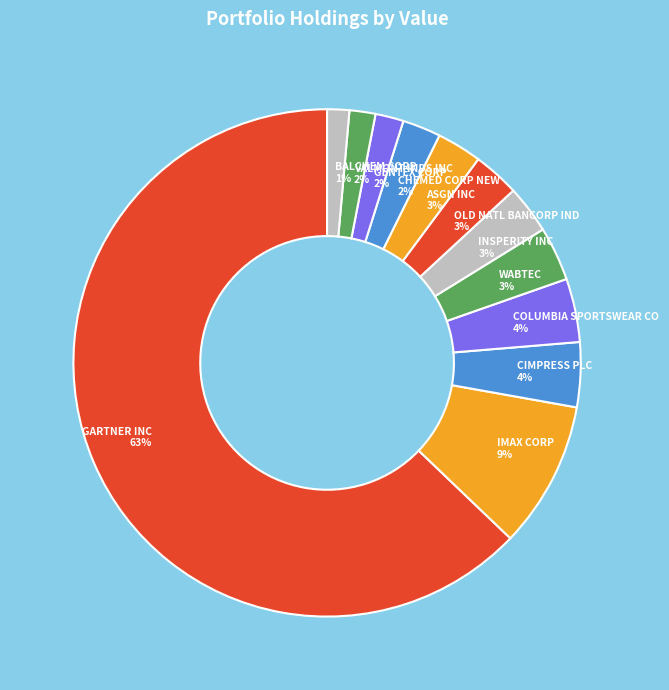

Does CHEMED CORP NEW represent more than half of the total?

No